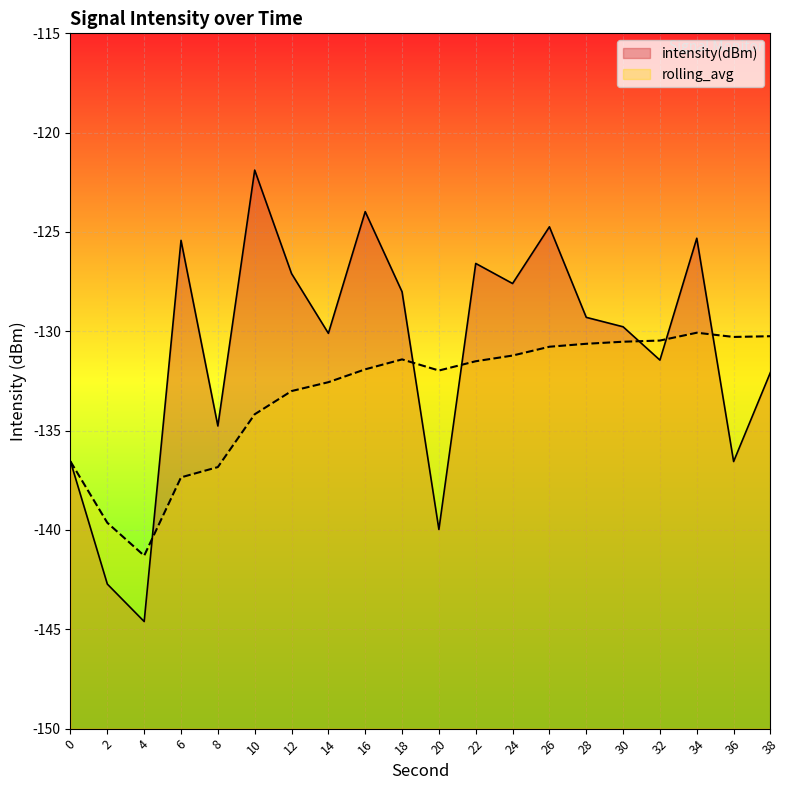

Is it true that intensity(dBm) equals -121.9 at 10?

True